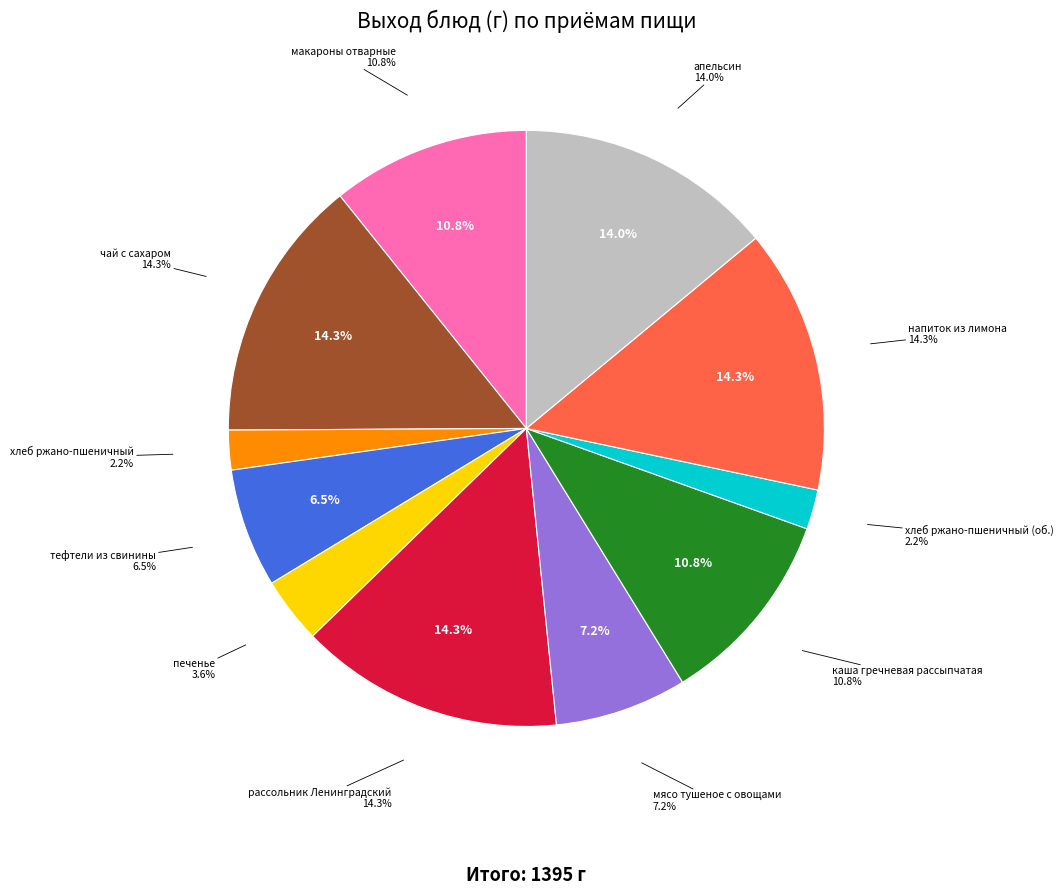

What is the largest slice in the pie chart?

чай с сахаром